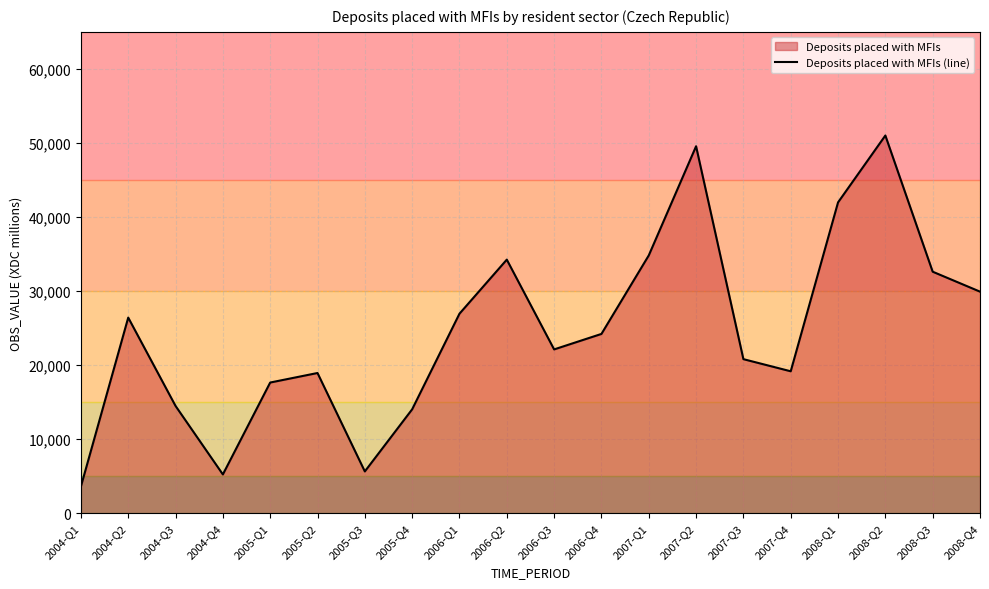

What is the maximum value shown in the chart?

51006